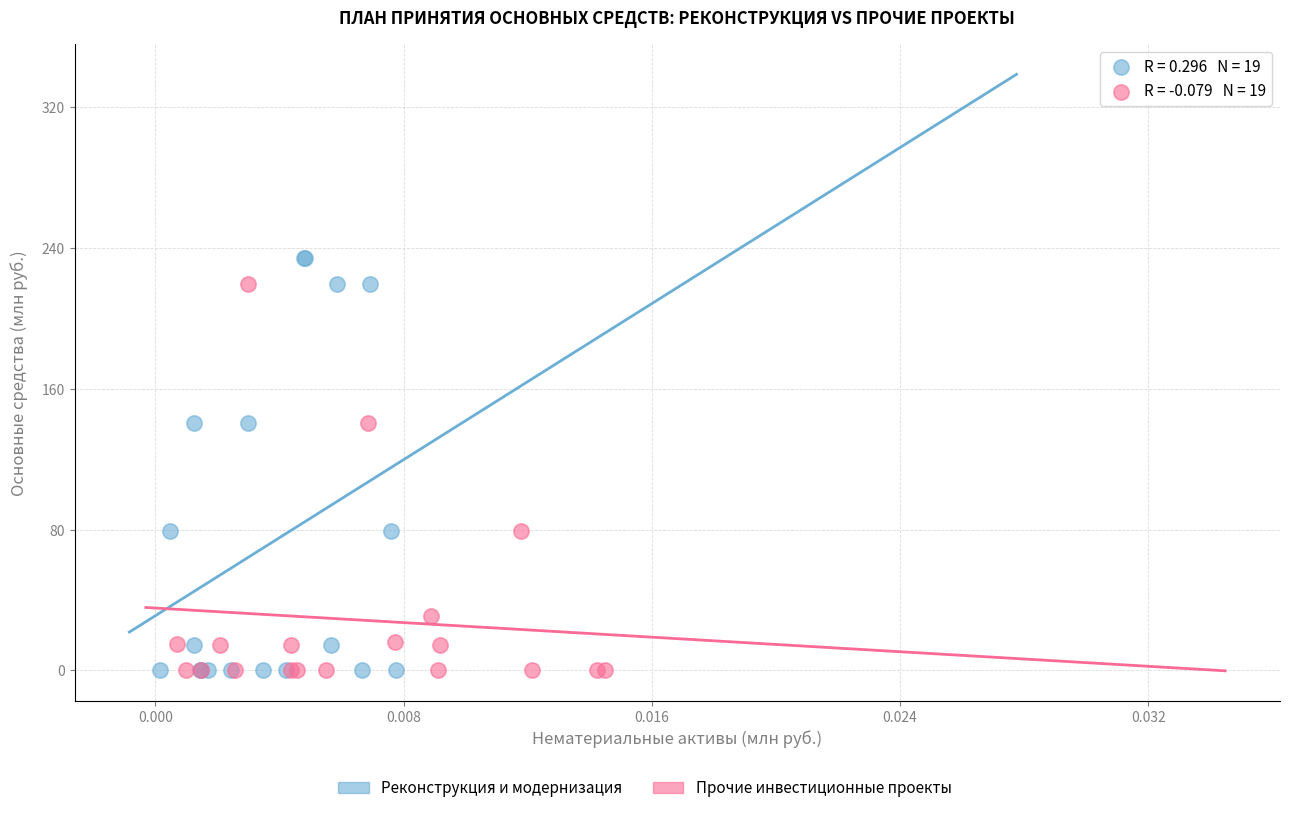

Which series has the largest Y range (max minus min)?

Реконструкция и модернизация